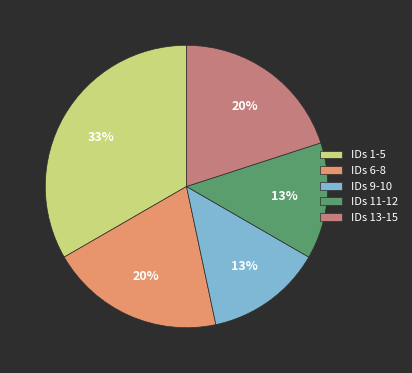

To the nearest percent, what is the difference between the IDs 11-12 and IDs 13-15 slice percentages?

7%